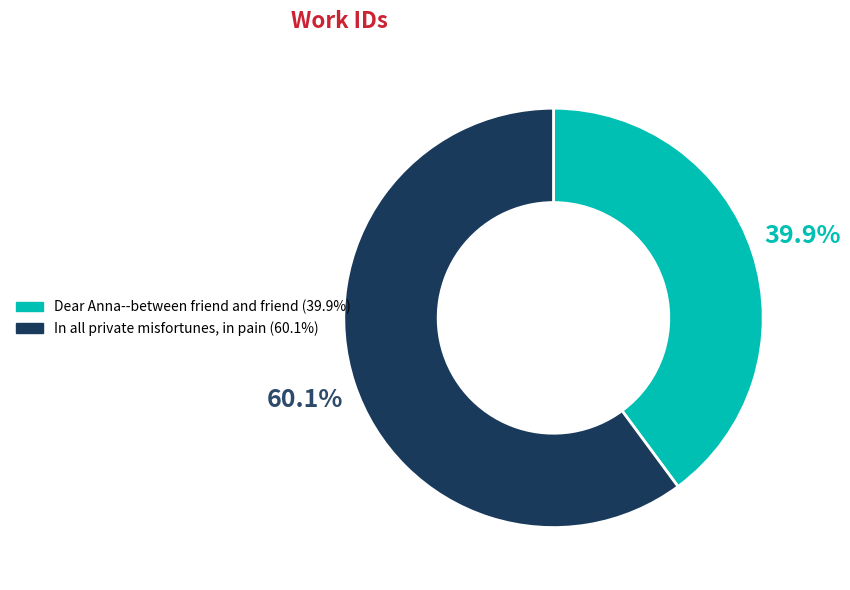

To the nearest percent, what percentage of the pie is Dear Anna--between friend and friend?

40%